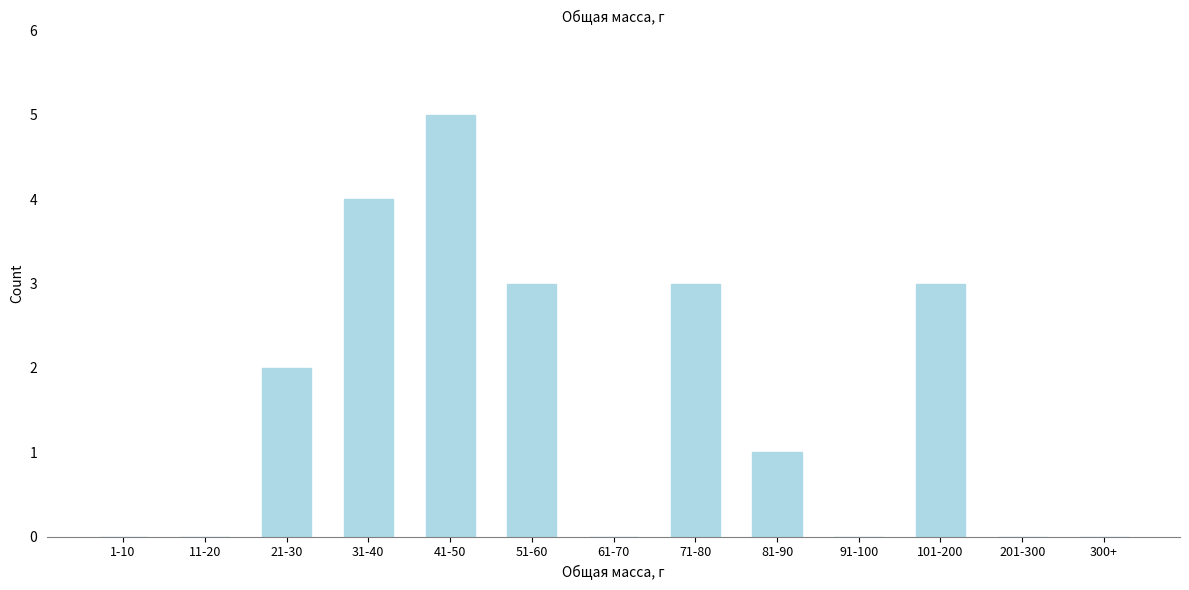

Reading left to right, extract all data points from this chart.

1-10=0	11-20=0	21-30=2	31-40=4	41-50=5	51-60=3	61-70=0	71-80=3	81-90=1	91-100=0	101-200=3	201-300=0	300+=0